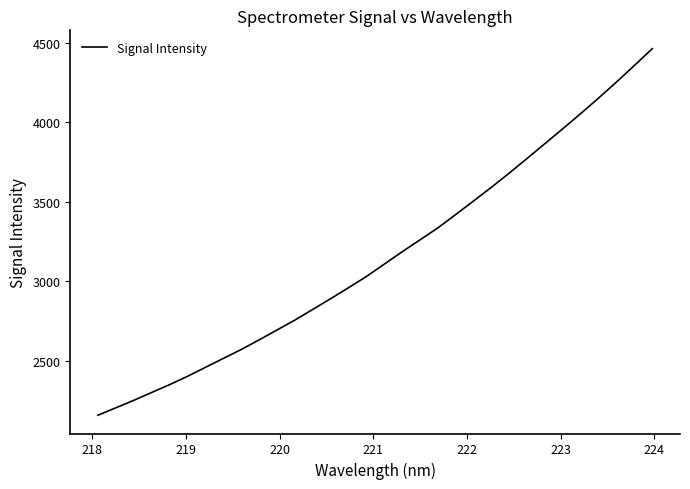

What is the maximum value shown in the chart?

4462.7